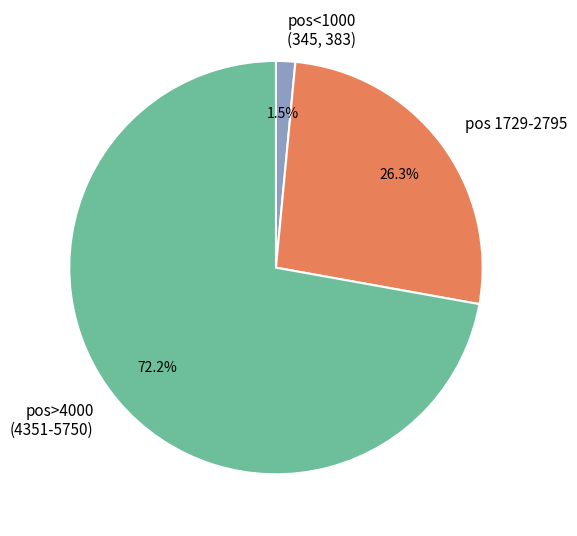

Rank the categories by value from lowest to highest.

pos<1000 (345, 383), pos 1729-2795, pos>4000 (4351-5750)